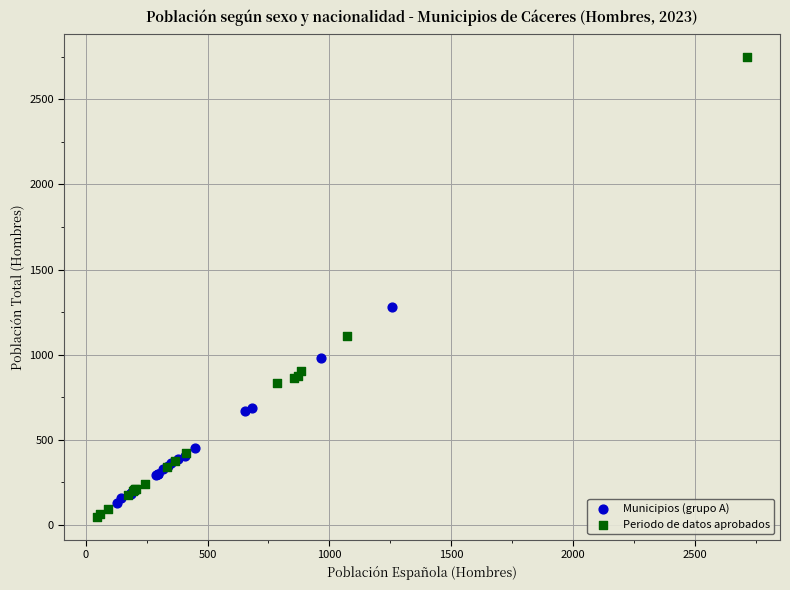

Which series has the widest spread of Y values?

Periodo de datos aprobados